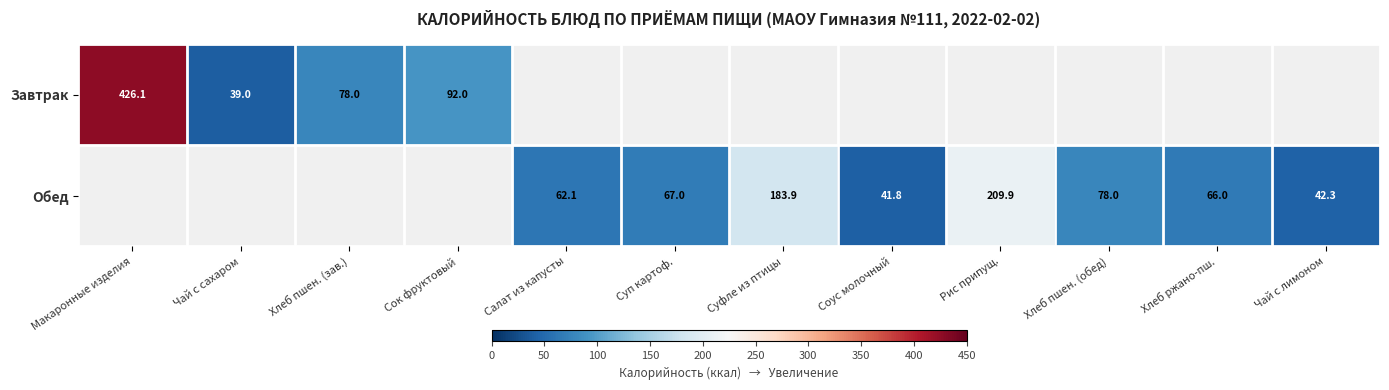

Is it true that Обед equals 67.0 at Суп картоф.?

True